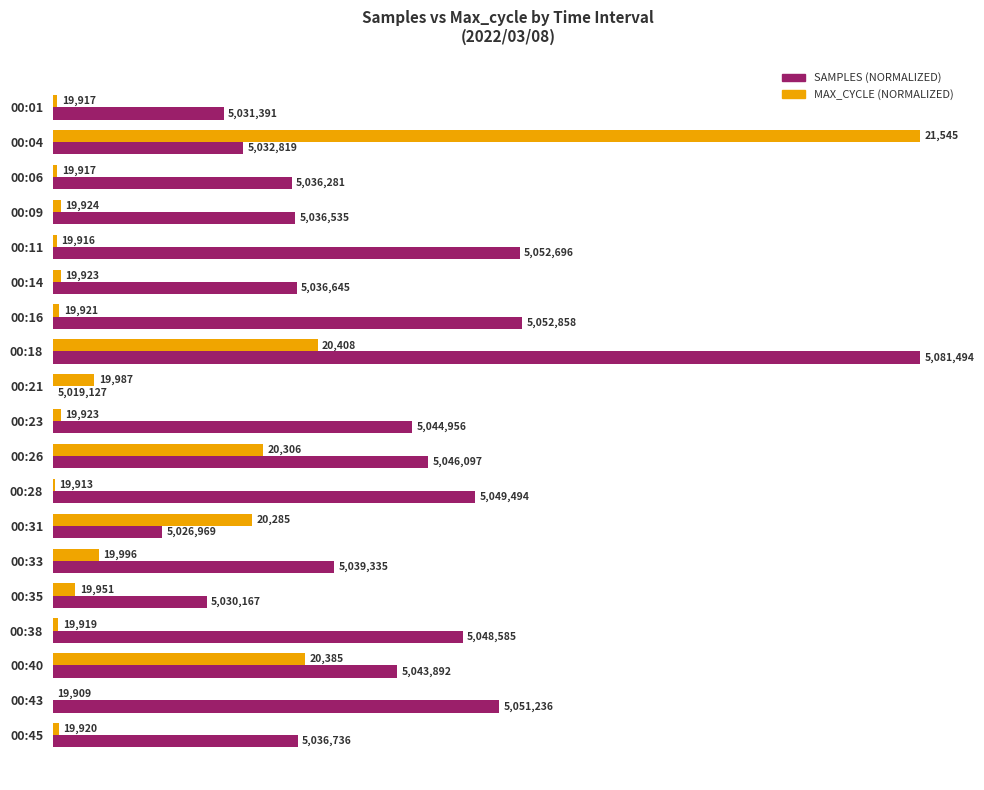

How many series are shown in this chart?

2